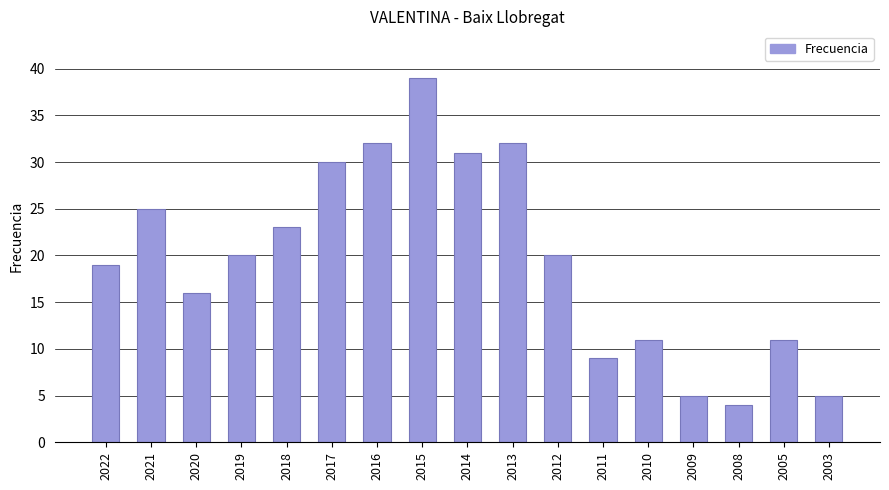

What is the value of the 11th bar from the left?

20